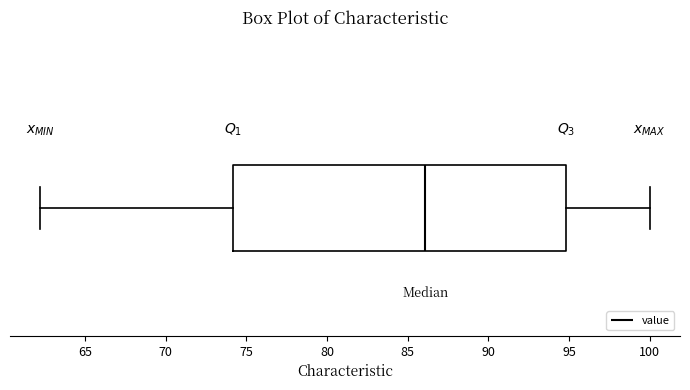

Transcribe this box plot: give where the median line is, the range the box spans, and where the two whiskers end, as read against the x-axis. The values are not printed on the chart, so give them approximately, as read against the axis.

median 86.0, box 74.0 to 95.0, whiskers 62.5 to 100.0